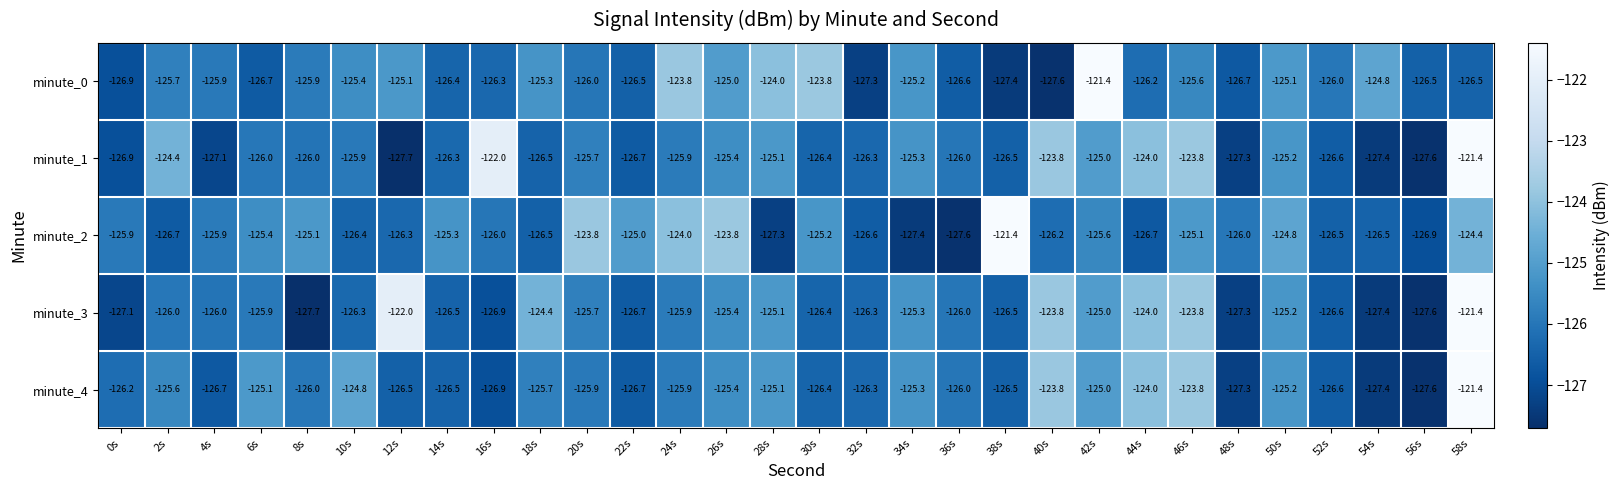

The value of minute_0 at 10s is -125.4. True or false?

True